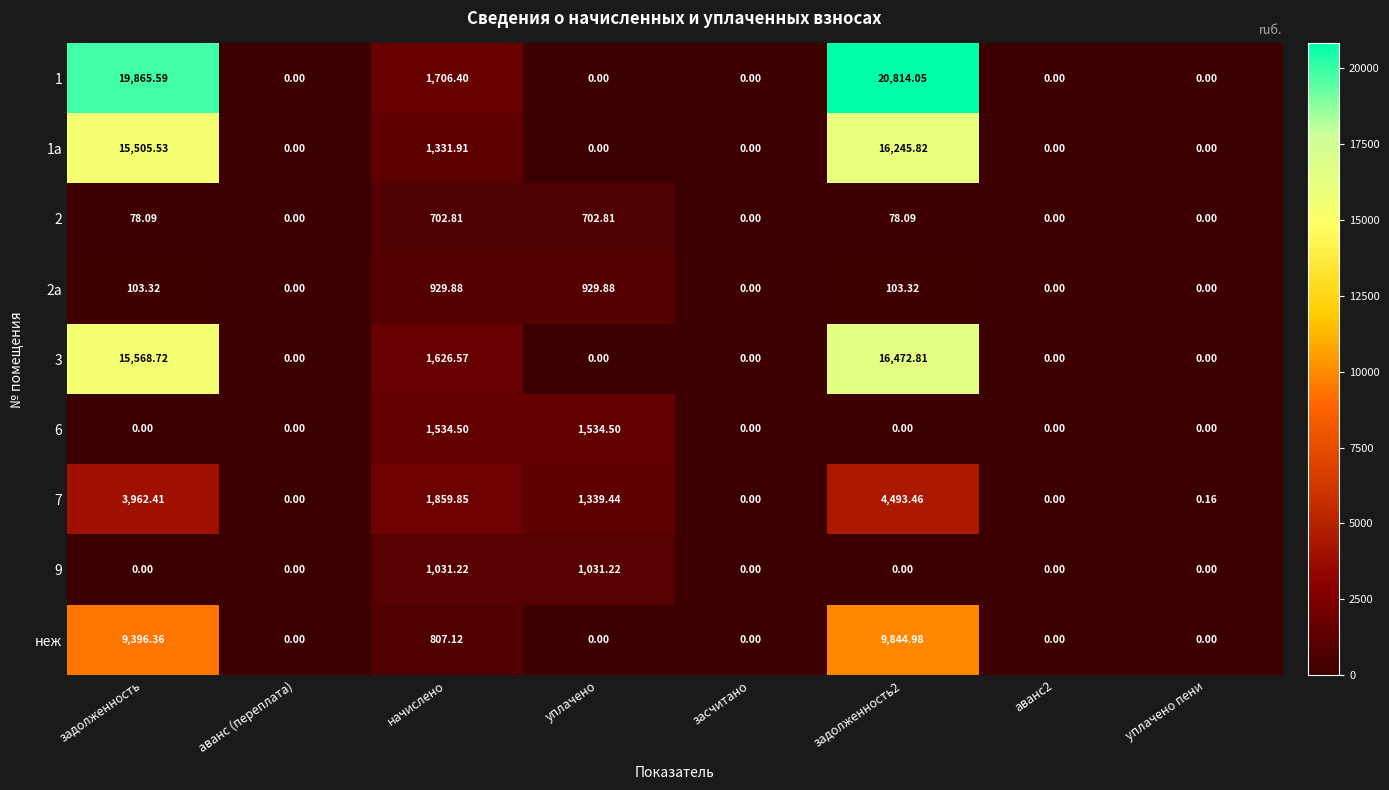

At which category is the sum across all series the highest?

задолженность2